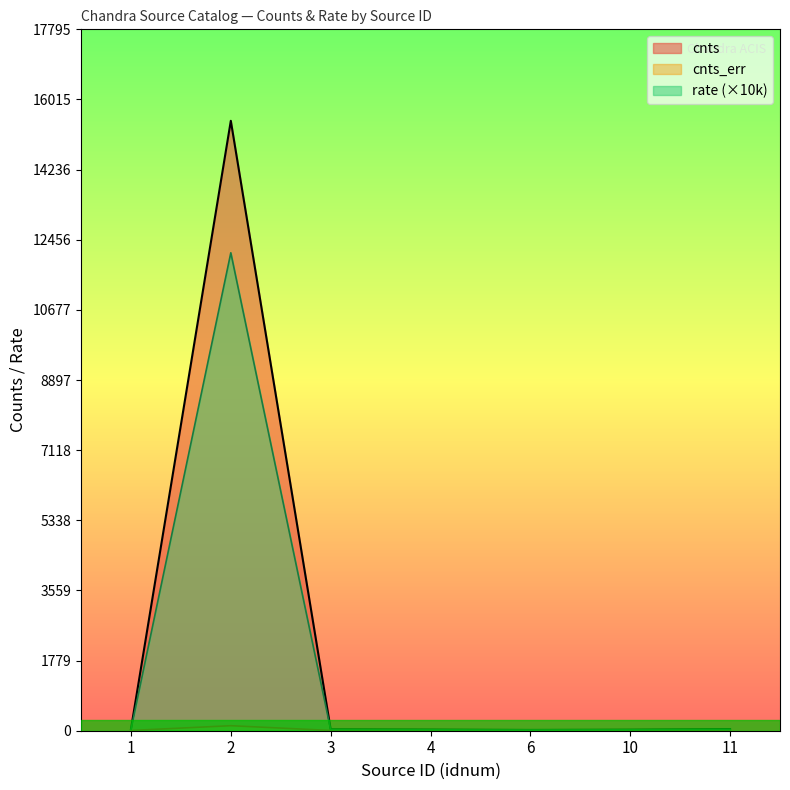

What is the sum of the rate values at 10 and 4?

45.8